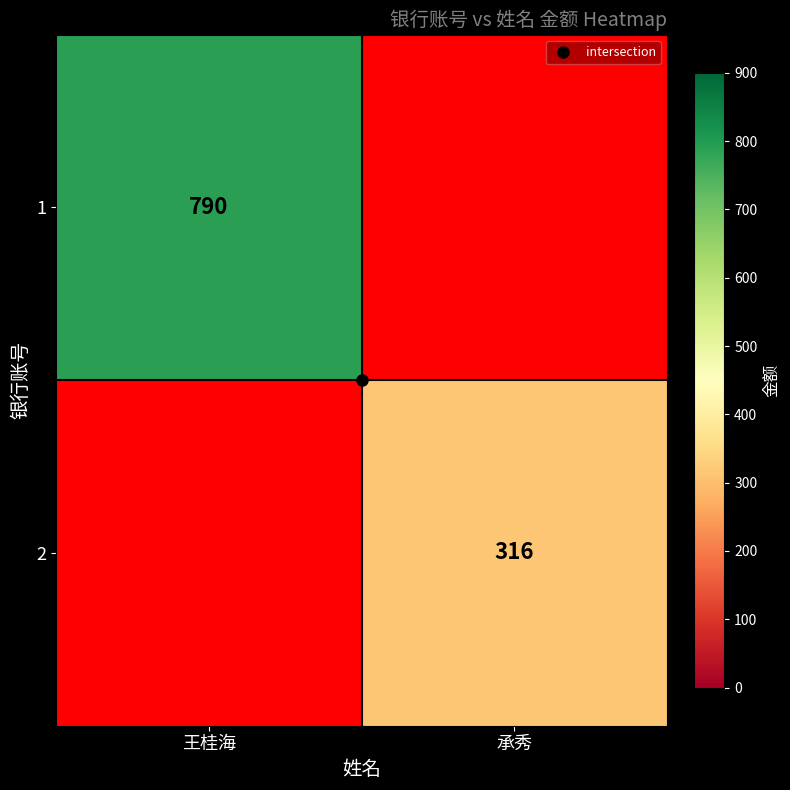

Which series has the largest range (max minus min)?

1